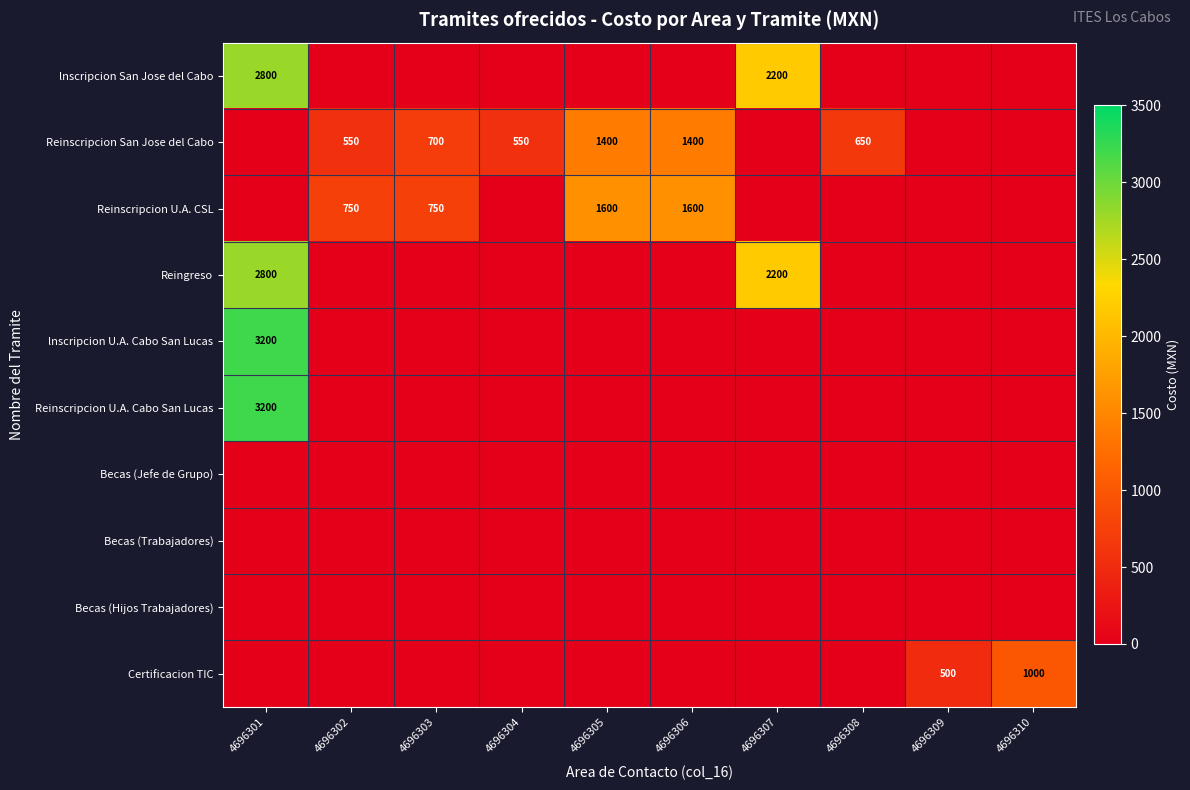

The lnscripcion U.A. Cabo San Lucas series shows 1513 at 4696301. True or false?

False